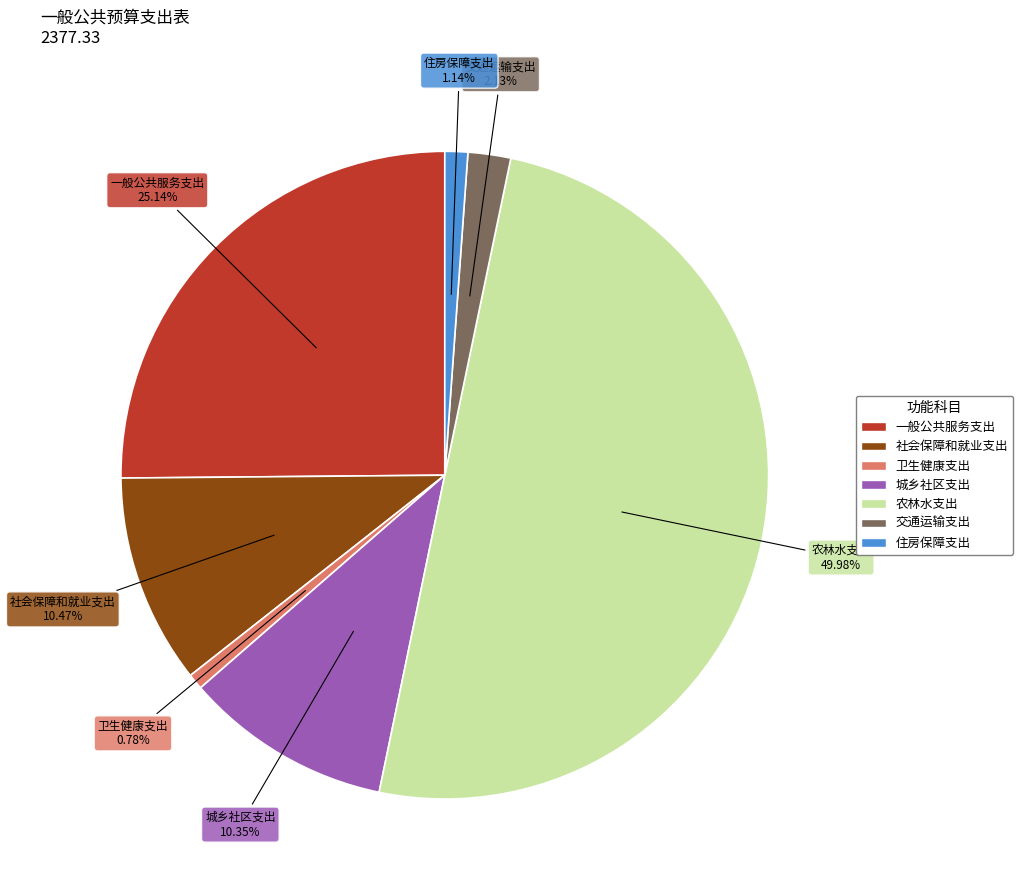

Does 住房保障支出 represent more than half of the total?

No